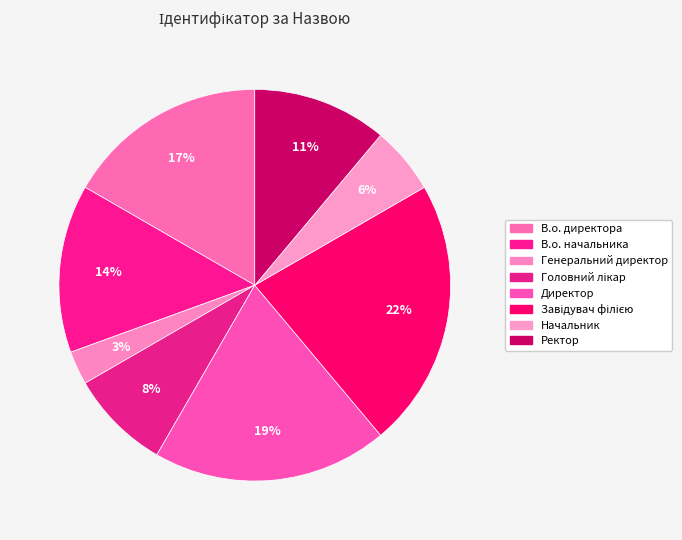

To the nearest percent, what is the combined percentage of В.о. начальника and Головний лікар?

22%